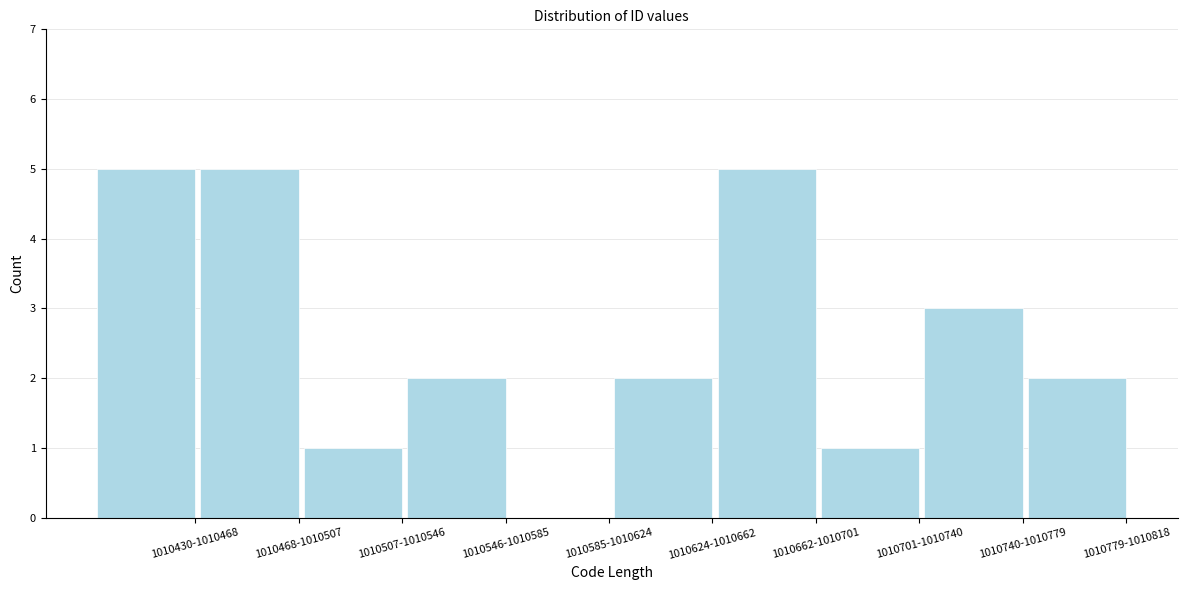

Reading left to right, list all the values displayed in this chart.

1010430-1010468=5	1010468-1010507=5	1010507-1010546=1	1010546-1010585=2	1010585-1010624=0	1010624-1010662=2	1010662-1010701=5	1010701-1010740=1	1010740-1010779=3	1010779-1010818=2